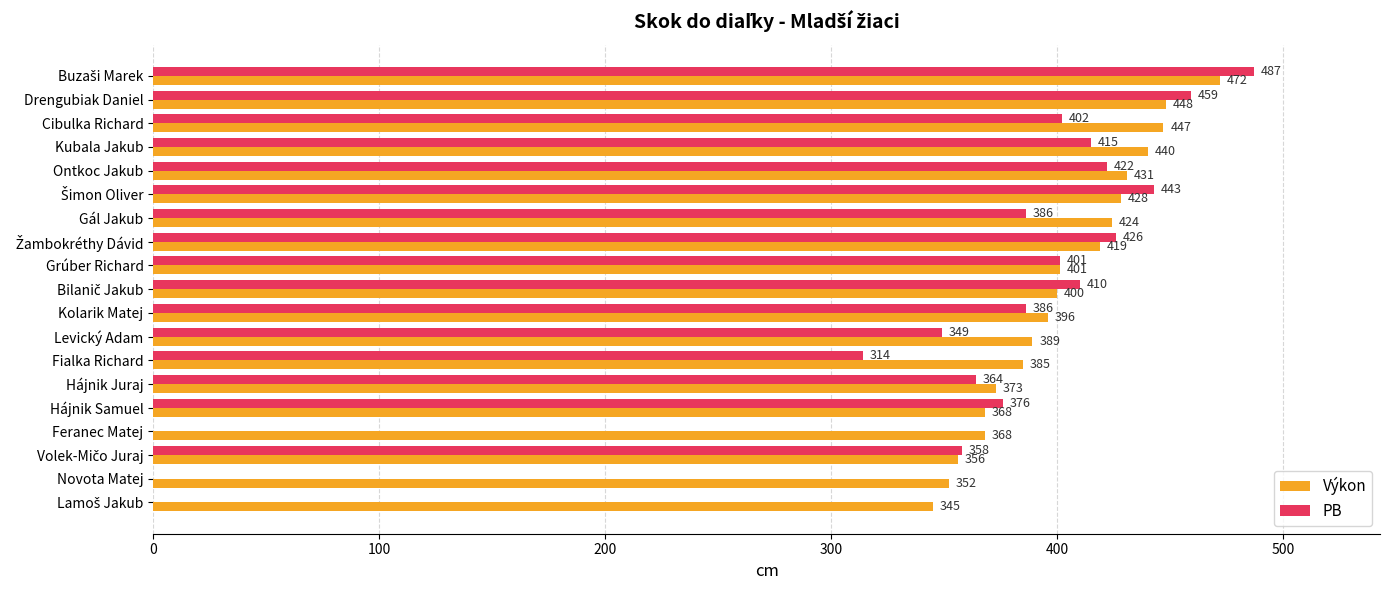

What is the highest value of the Výkon series?

472